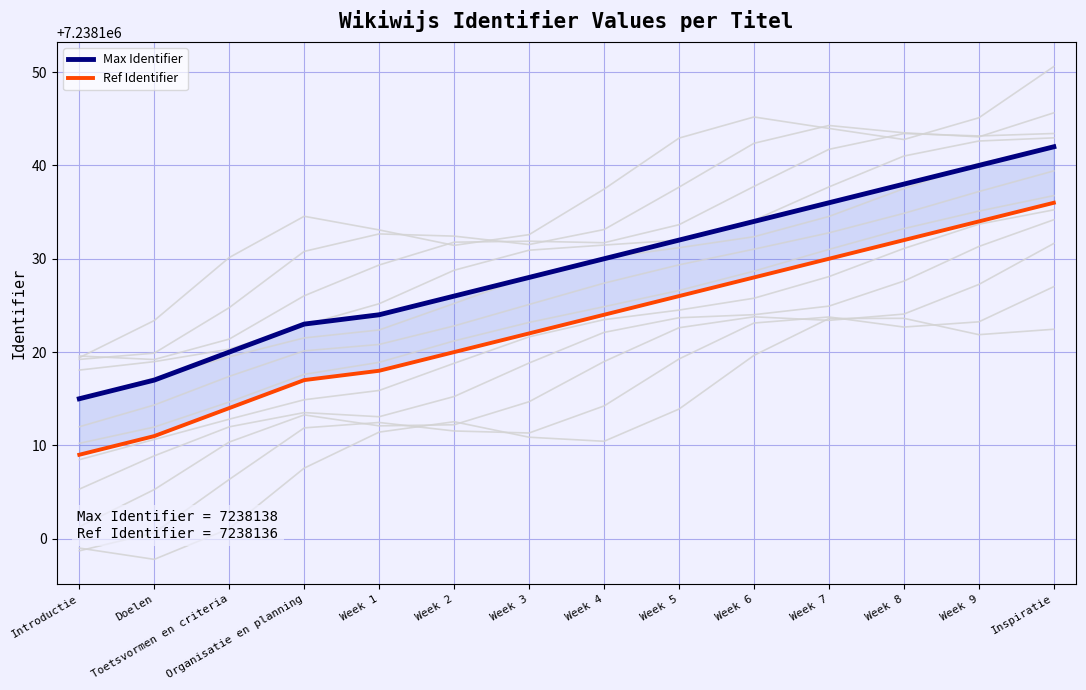

True or false: Ref Identifier and Max Identifier cross at least once.

False